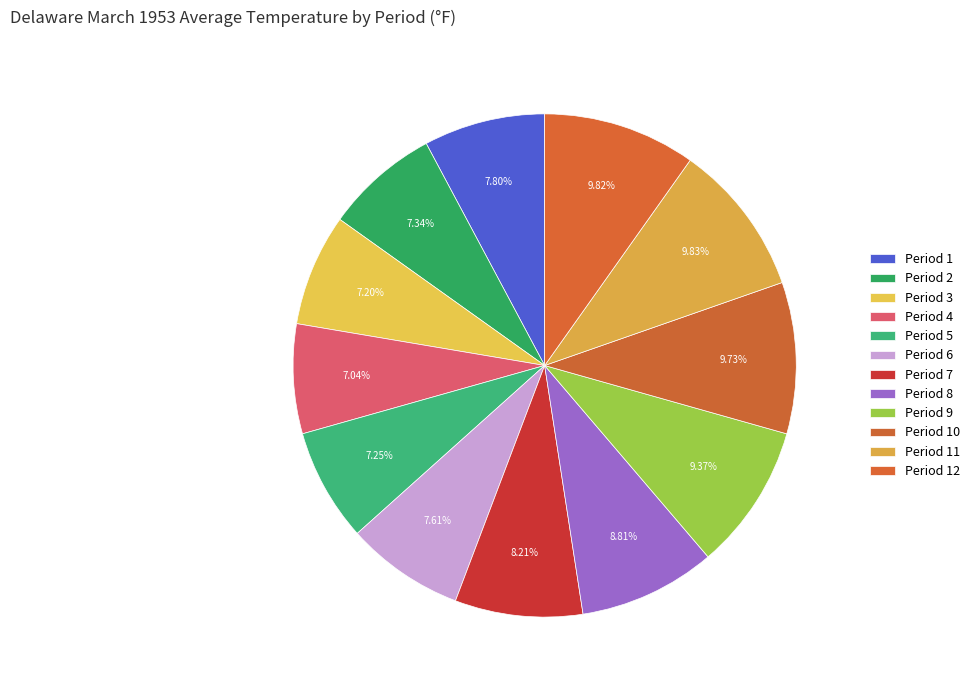

How much of the chart is everything except Period 1?

92.2%